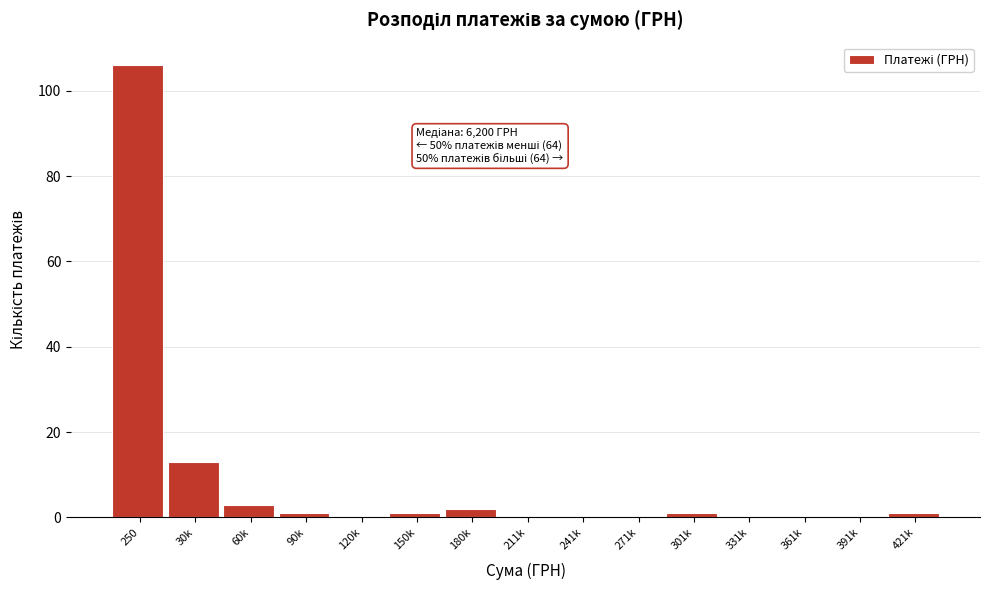

Reading left to right, extract all data points from this chart.

250=106	30k=13	60k=3	90k=1	120k=0	150k=1	180k=2	211k=0	241k=0	271k=0	301k=1	331k=0	361k=0	391k=0	421k=1